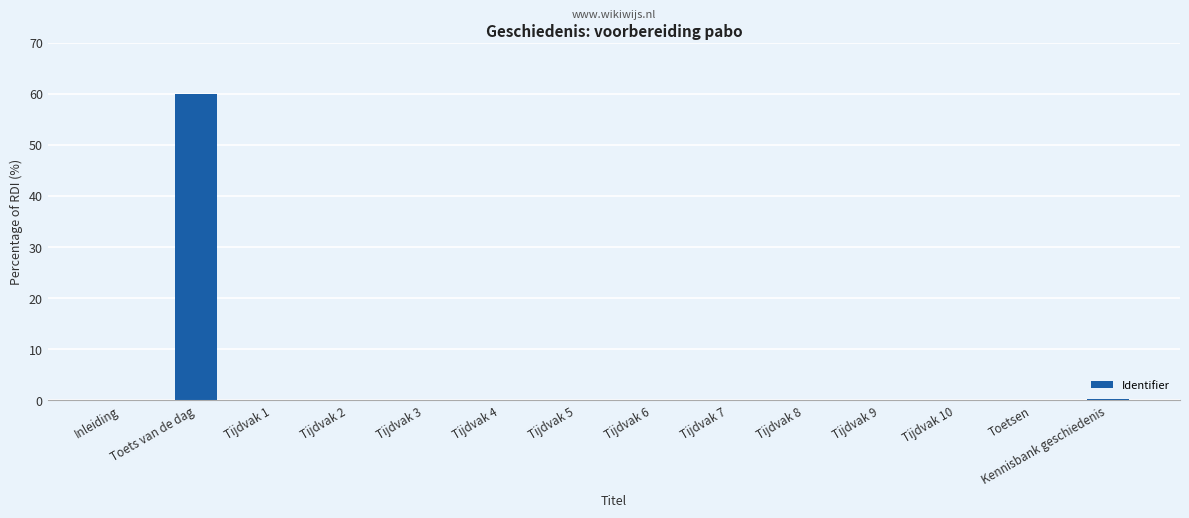

Are the bars horizontal?

No